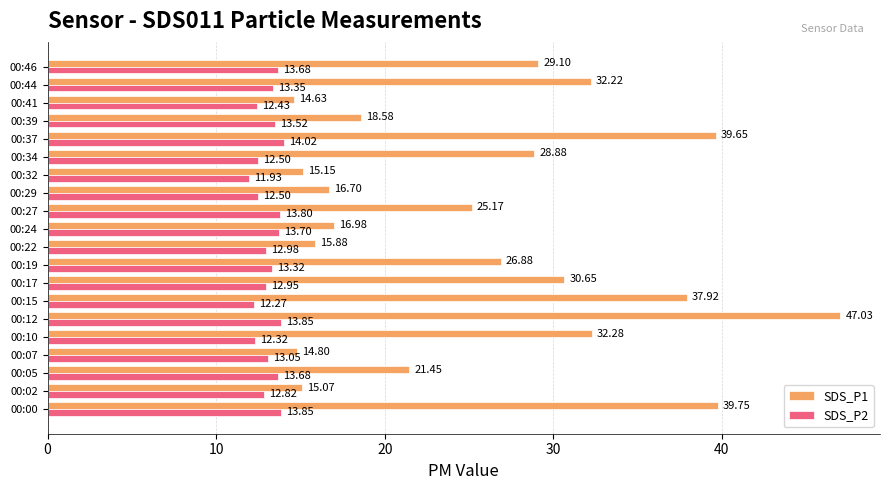

At how many categories does at least one series exceed 14?

20